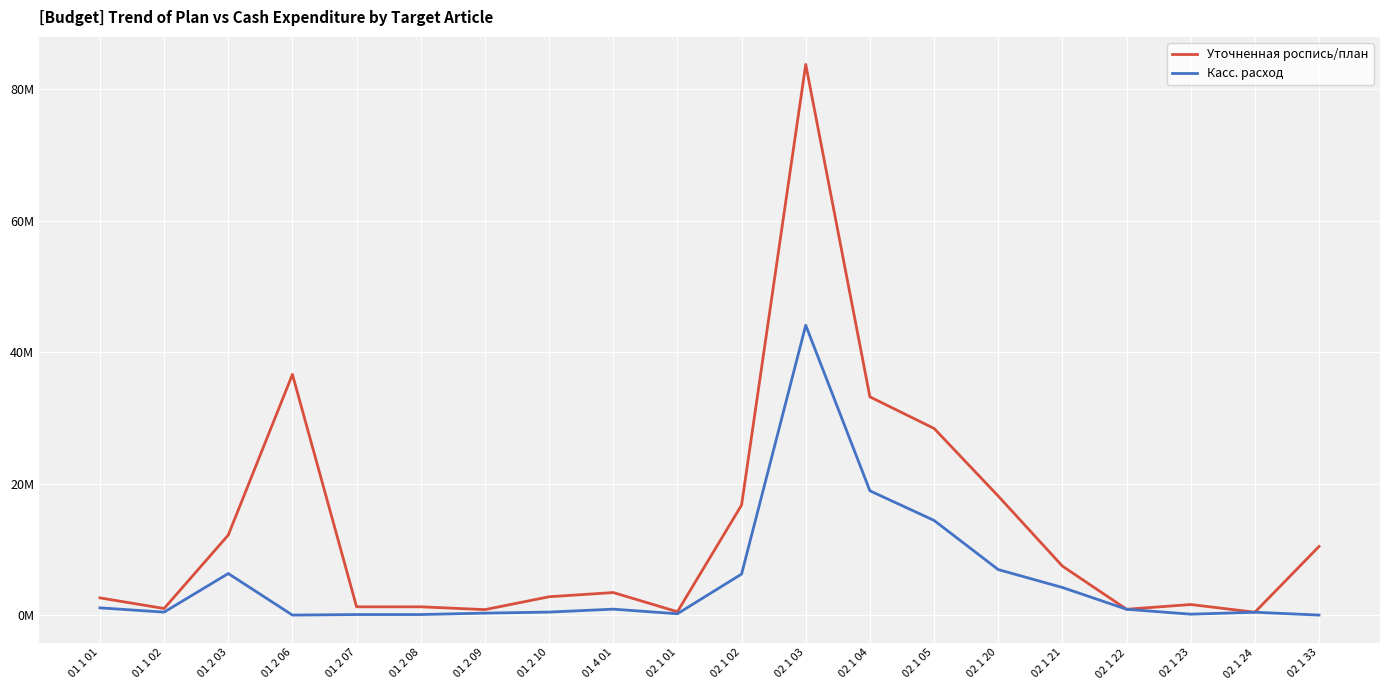

Reading right to left, list all the values displayed in this chart.

Уточненная роспись/план: 10447000.0	433300.0	1608000.0	884477.0	7452000.0	18114000.0	28405300.0	33206000.0	83792640.5	16738000.0	509600.0	3428852.6	2787809.9	830300.0	1257815.0	1257815.0	36623200.0	12175711.8	999618.0	2619728.0
Касс. расход: 0.0	433300.0	135970.0	884477.0	4198975.0	6923696.0	14403667.6	18910251.2	44105460.0	6240000.0	200000.0	900000.0	455858.5	299984.0	81252.0	81252.0	0.0	6318567.2	452021.0	1096902.8